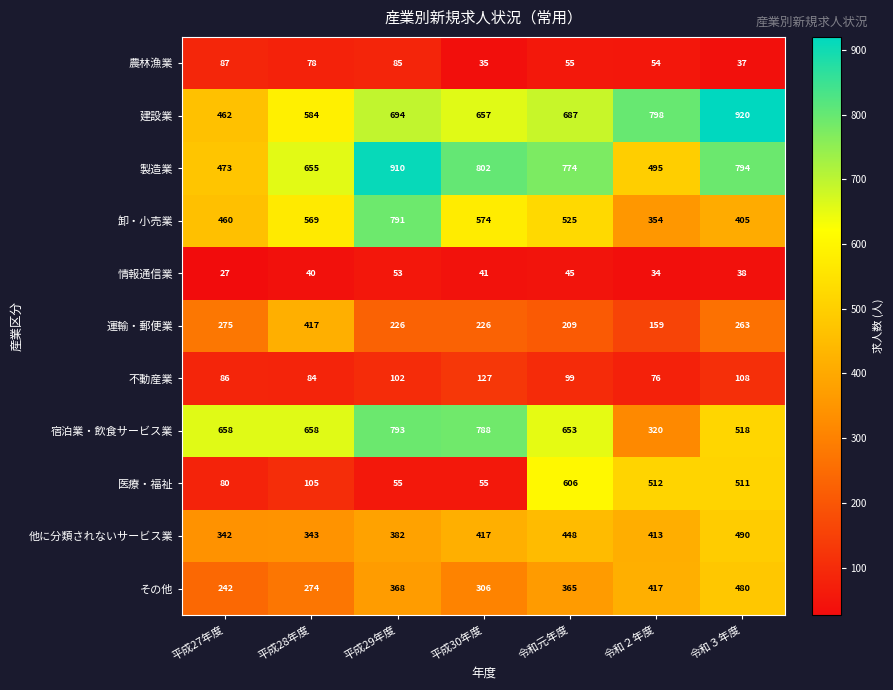

Is it true that 他に分類されないサービス業 equals 342 at 平成27年度?

True